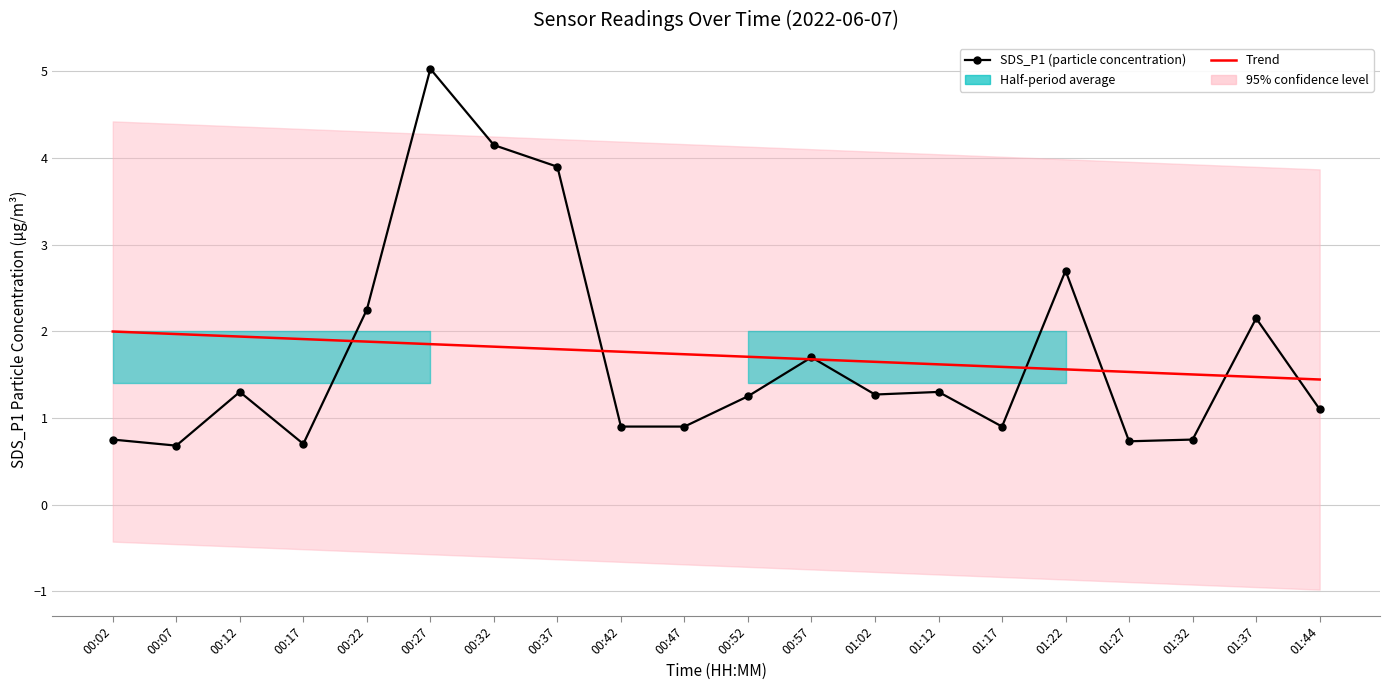

Which series has the largest range (max minus min)?

SDS_P1 (particle concentration)